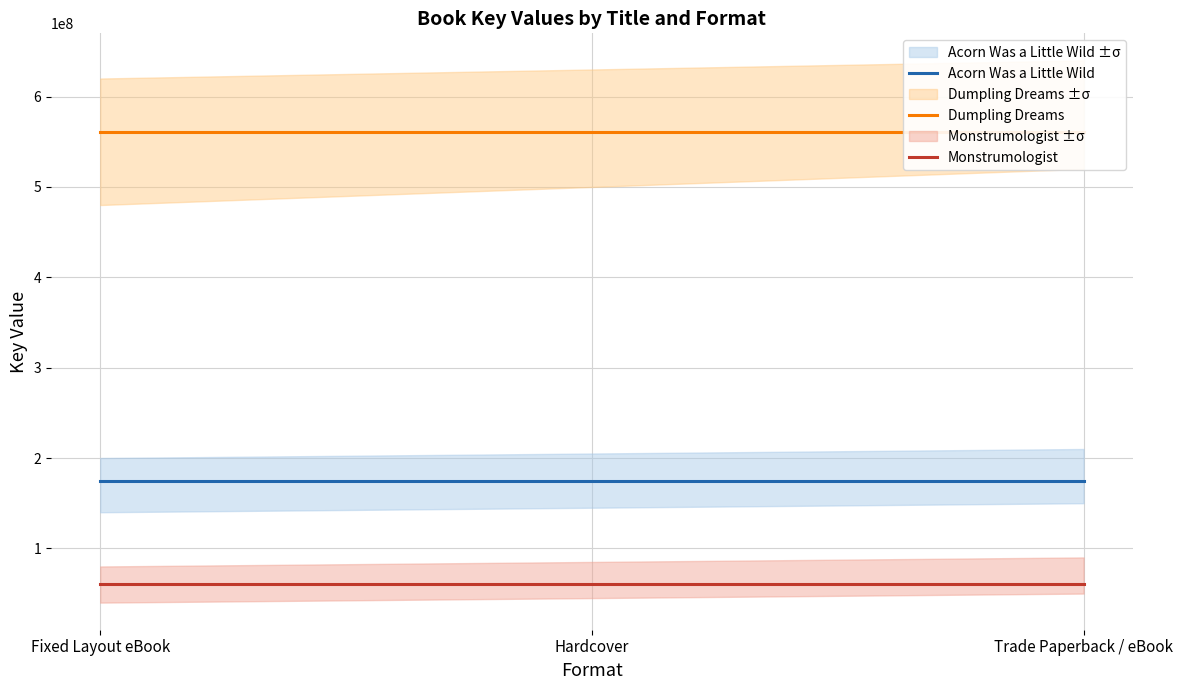

How many lines are shown in the chart?

3